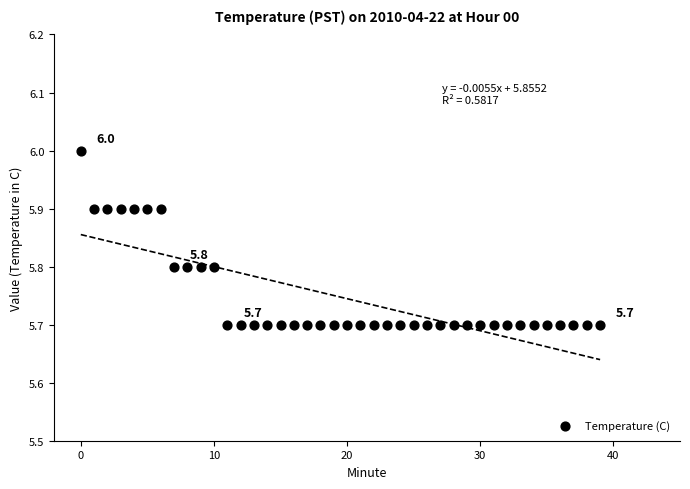

How many points are shown in the scatter plot?

40